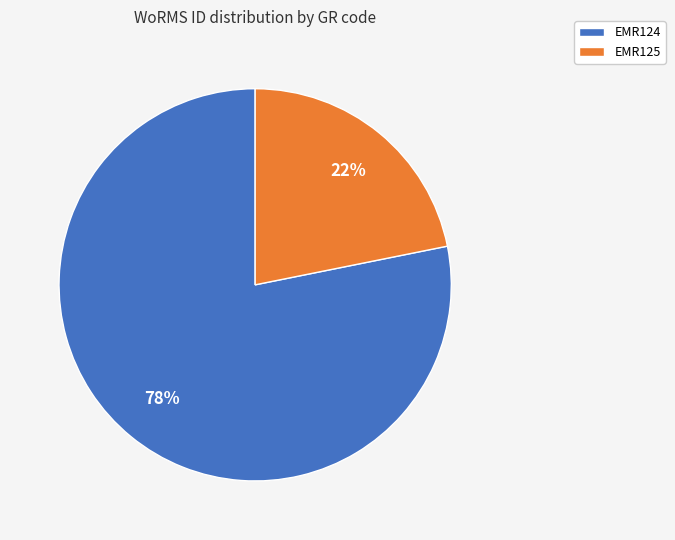

Is it true that EMR125 is 22% of the pie?

True